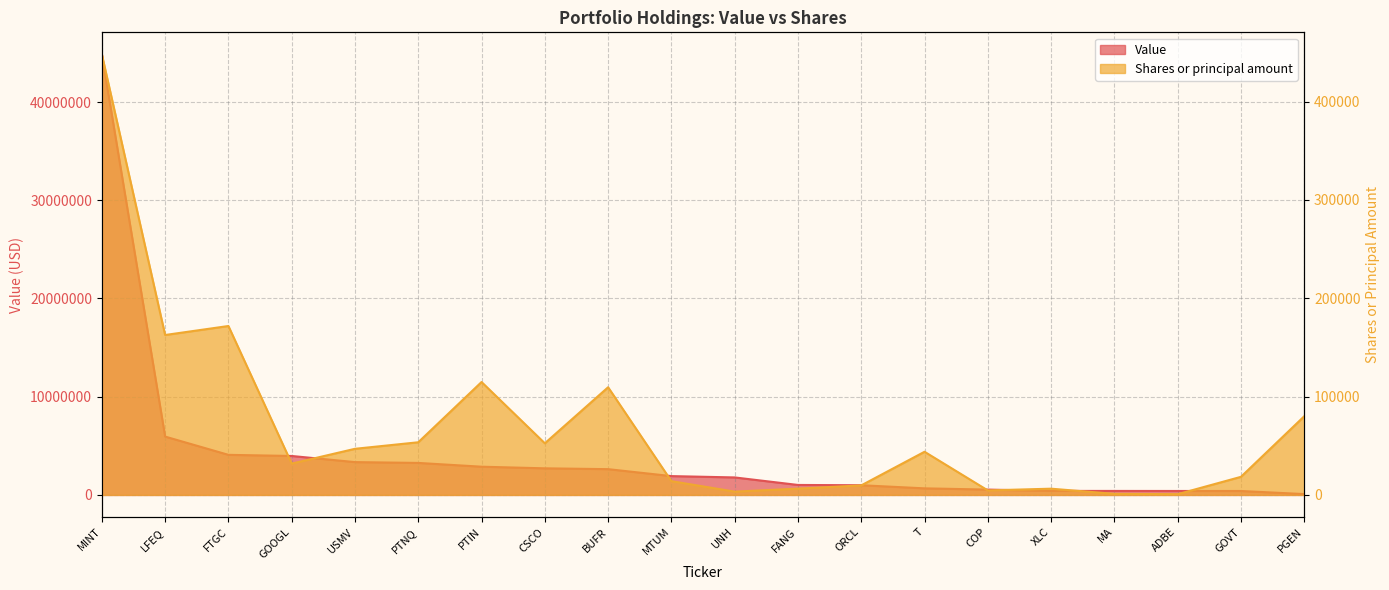

Reading left to right, list all the values displayed in this chart.

Value: 44855726	5940792	4081588	3966292	3341594	3259174	2874140	2708702	2624620	1916722	1781636	1015536	986006	669910	543700	408876	406682	402582	400612	85594
Shares or principal amount: 448020	162638	171784	31868	46906	53552	114820	52524	109496	14006	3362	6410	9700	43900	4602	6350	1092	764	18402	79994